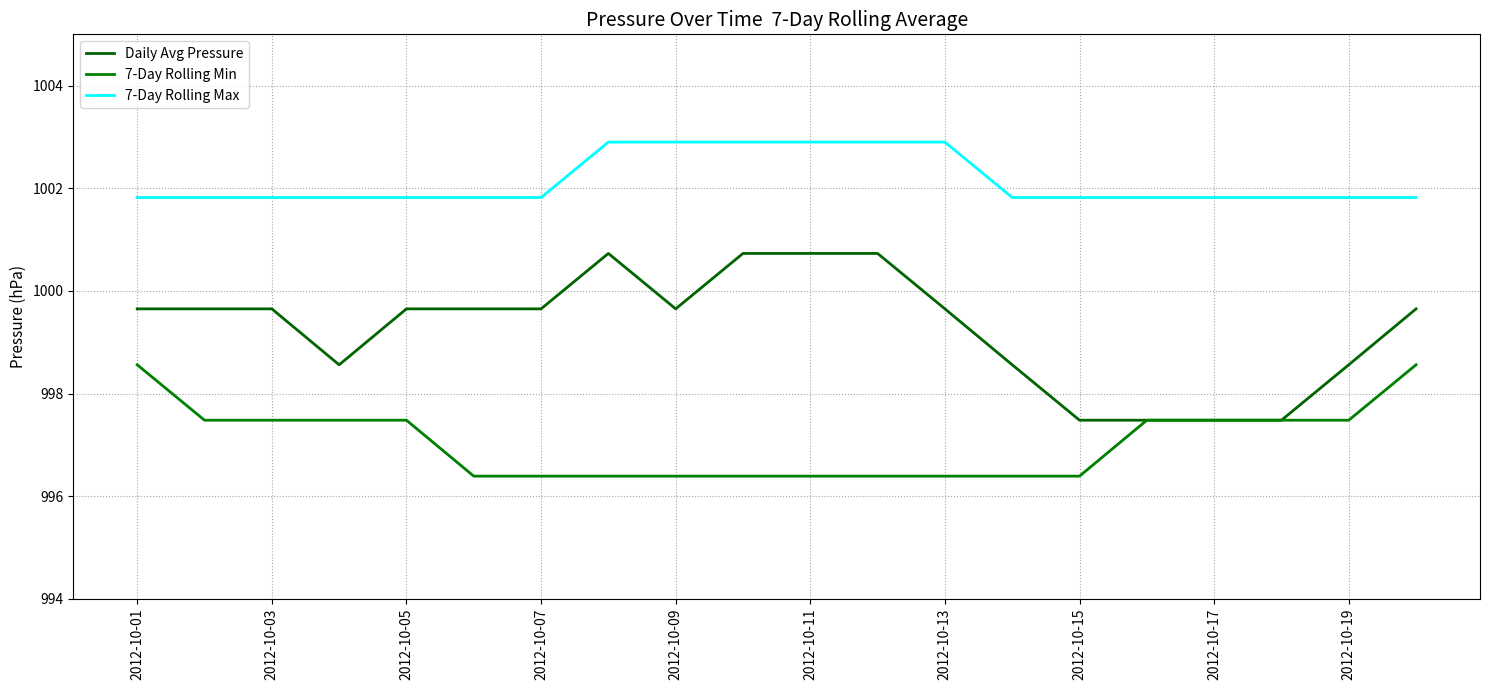

Reading right to left, transcribe all the data shown in this chart.

Daily Avg Pressure: 999.6	998.6	997.5	997.5	997.5	997.5	998.6	999.6	1000.7	1000.7	1000.7	999.6	1000.7	999.6	999.6	999.6	998.6	999.6	999.6	999.6
7-Day Rolling Min: 998.6	997.5	997.5	997.5	997.5	996.4	996.4	996.4	996.4	996.4	996.4	996.4	996.4	996.4	996.4	997.5	997.5	997.5	997.5	998.6
7-Day Rolling Max: 1001.8	1001.8	1001.8	1001.8	1001.8	1001.8	1001.8	1002.9	1002.9	1002.9	1002.9	1002.9	1002.9	1001.8	1001.8	1001.8	1001.8	1001.8	1001.8	1001.8